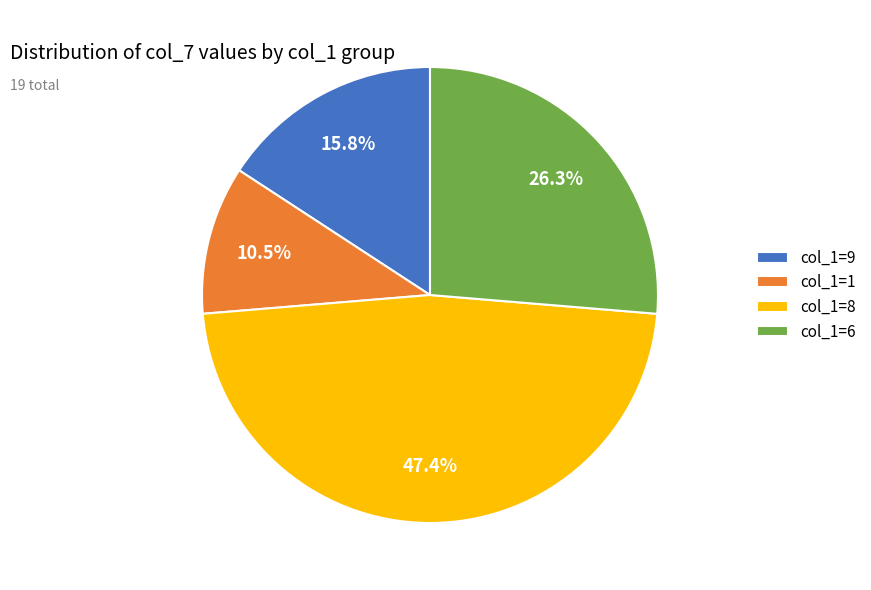

Is there any slice that represents more than half of the pie?

No